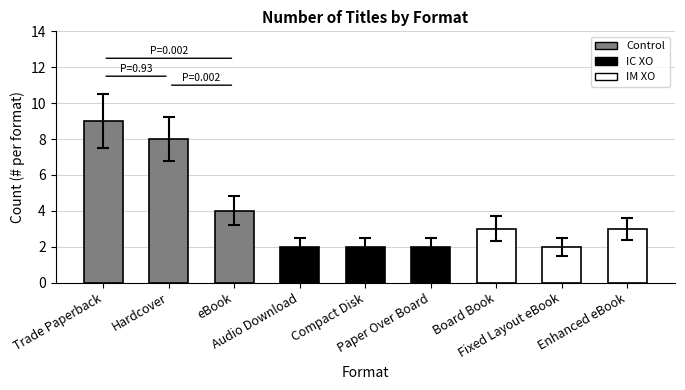

Which label corresponds to the largest value in the chart?

Trade Paperback